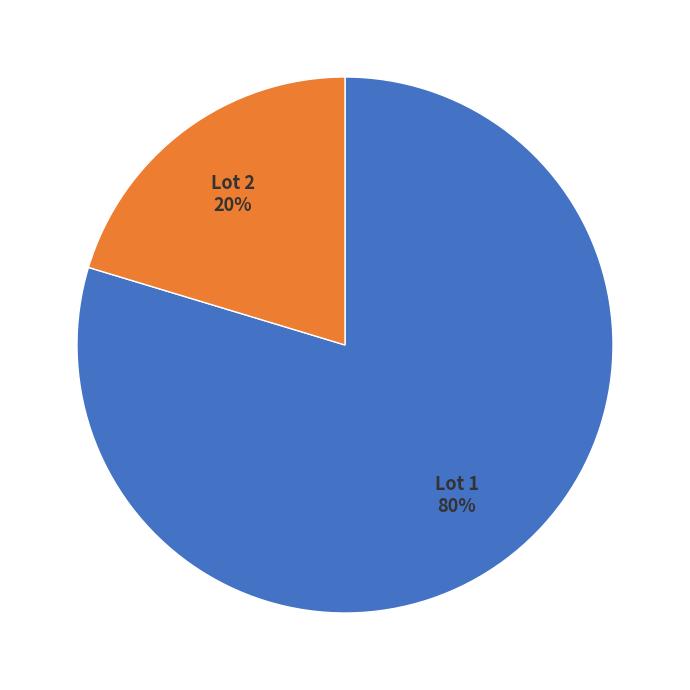

Which category has the biggest portion of the pie?

Lot 1